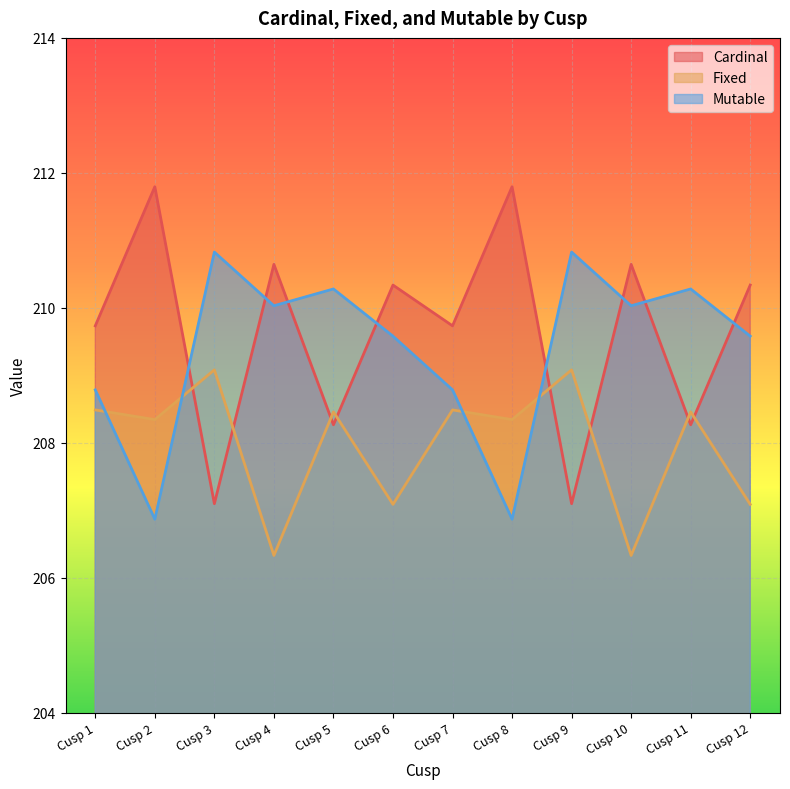

What is the difference between the highest and lowest values at Cusp 8?

4.9